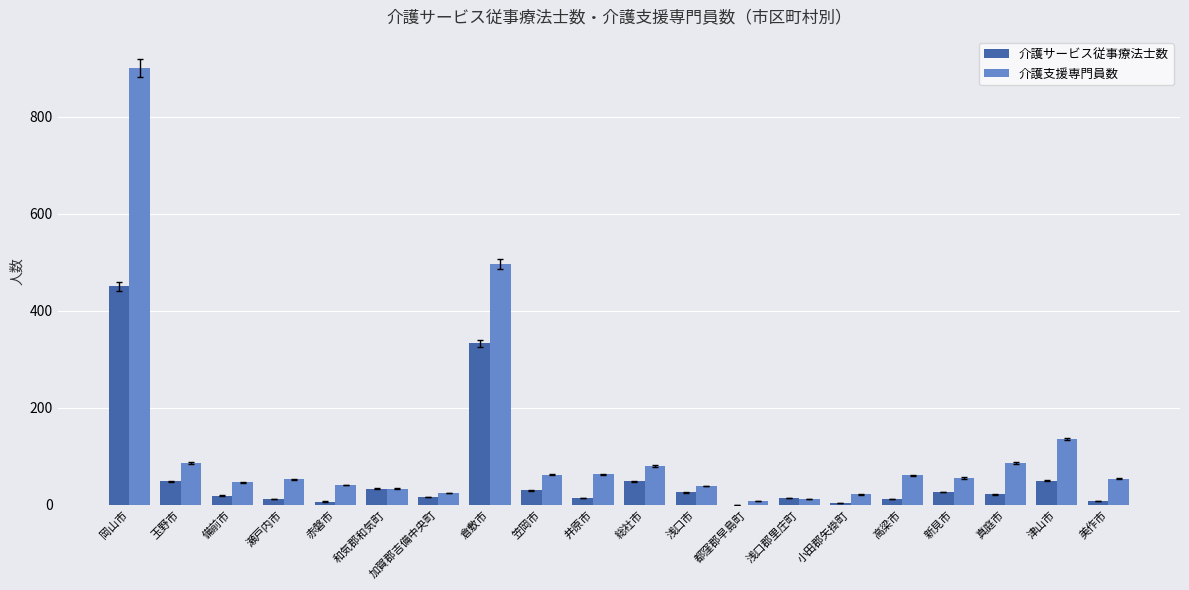

What is the total value across all series at 岡山市?

1351.6